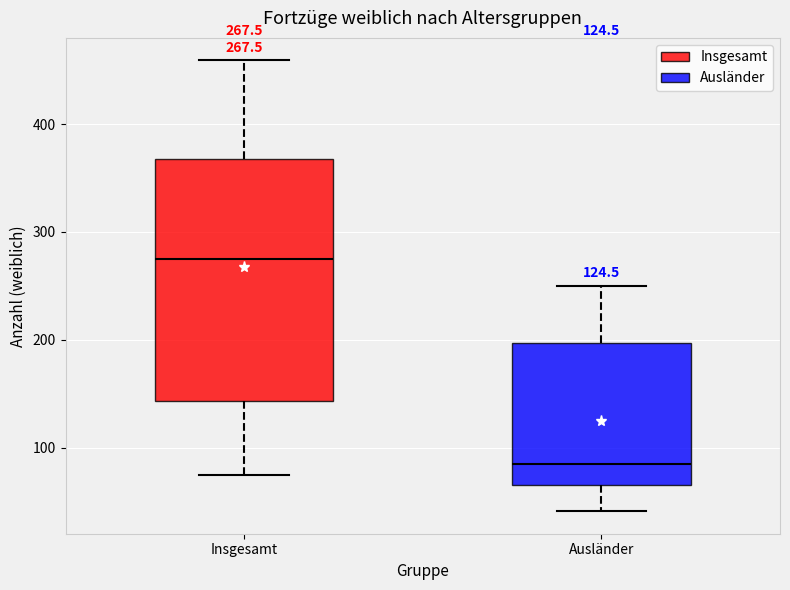

Which box is the tallest, from its lower edge to its upper edge?

Insgesamt